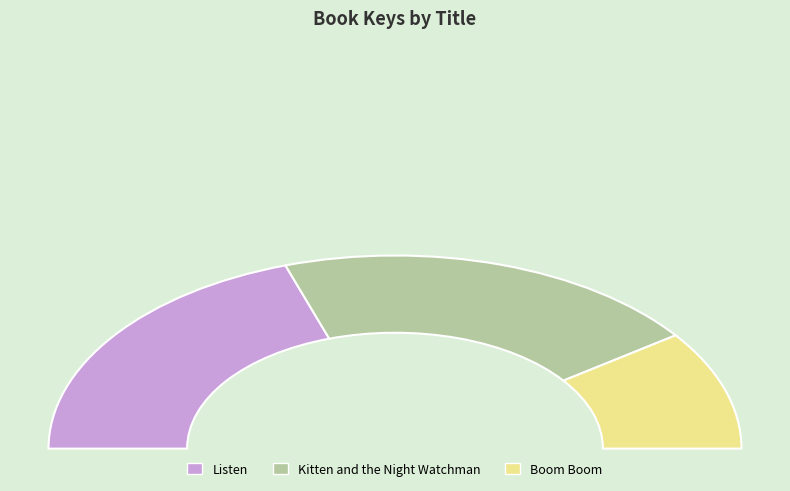

Is it true that Listen is 31% of the pie?

False